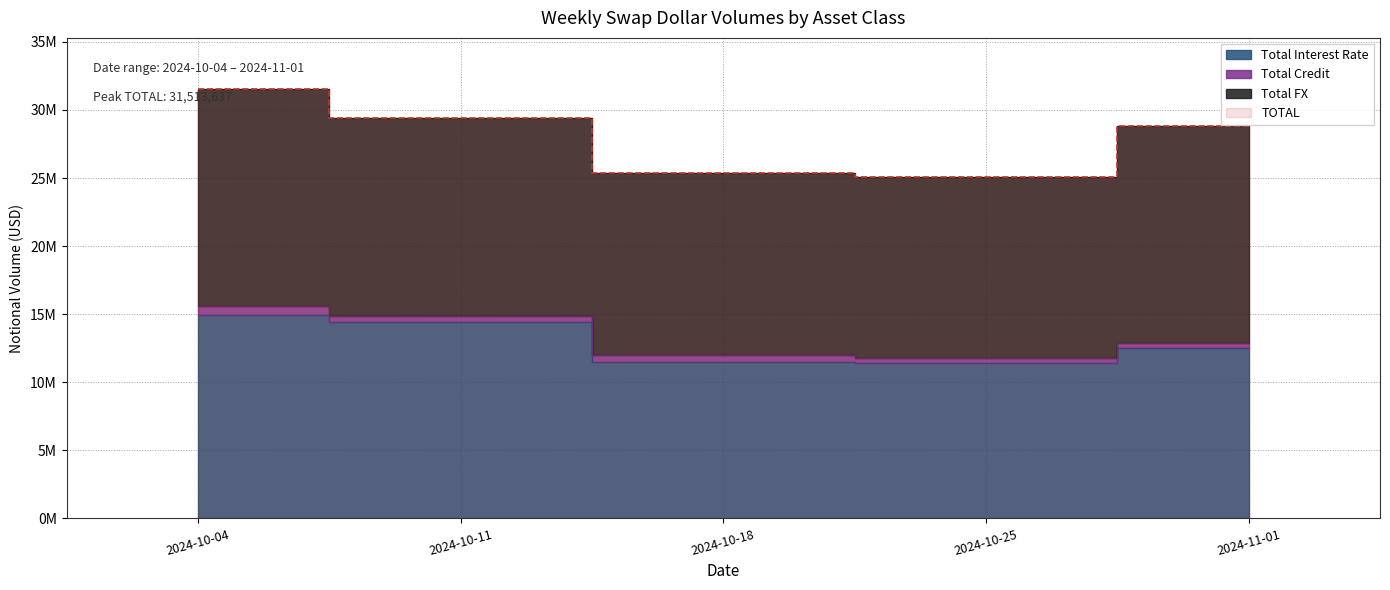

What is the greatest value displayed?

31513637